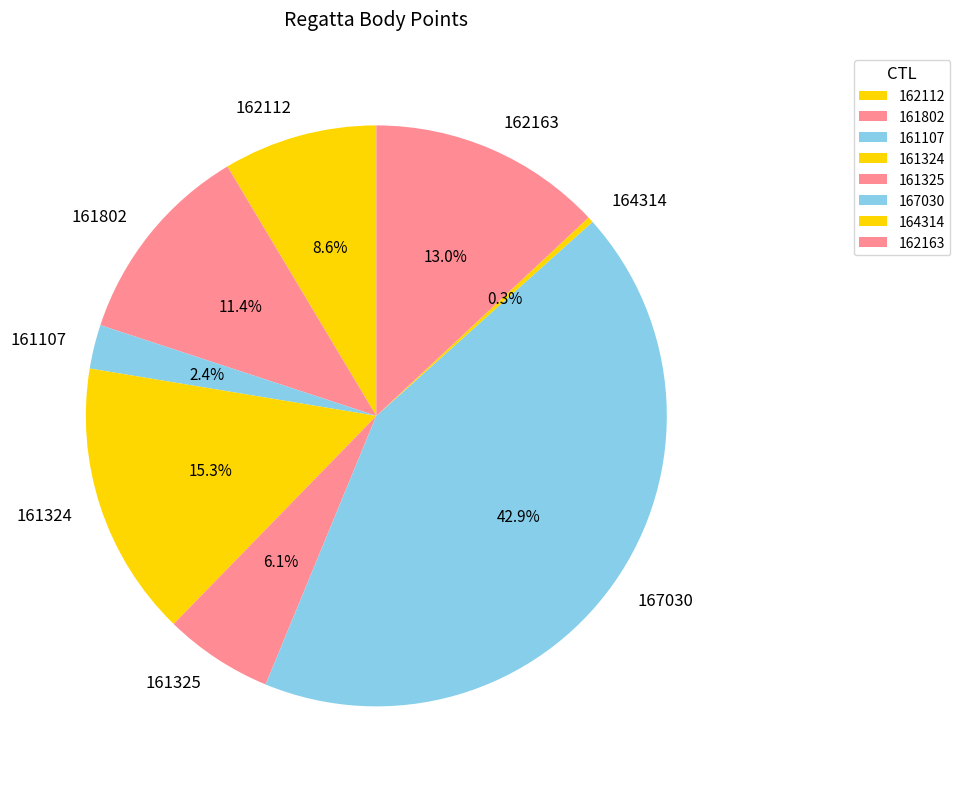

Is it true that 164314 is 0% of the pie?

True